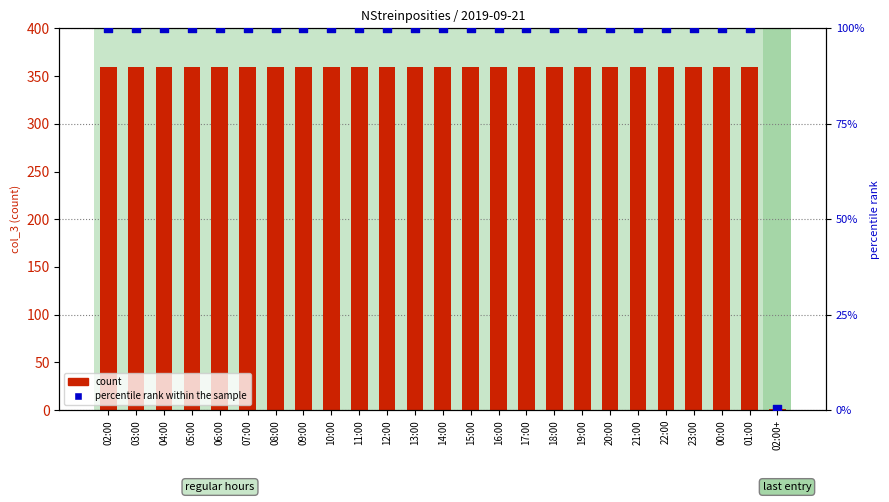

Which series reaches the minimum Y coordinate?

percentile rank within the sample